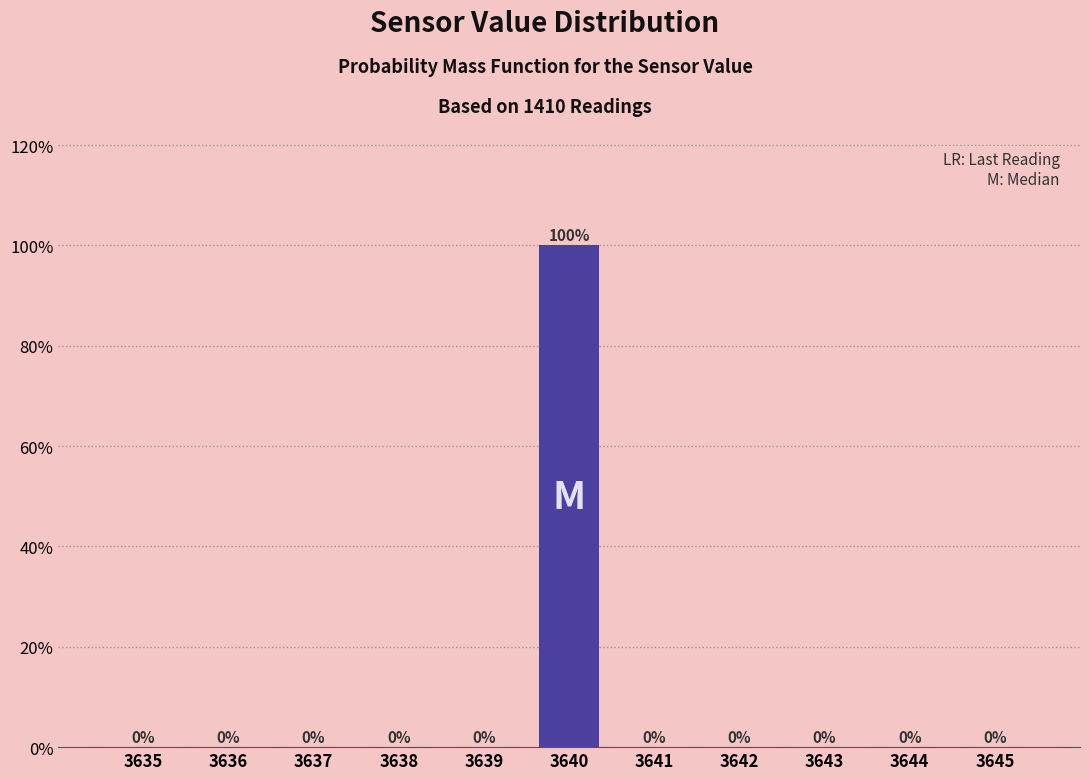

Reading right to left, extract all data points from this chart.

3645=0	3644=0	3643=0	3642=0	3641=0	3640=100	3639=0	3638=0	3637=0	3636=0	3635=0